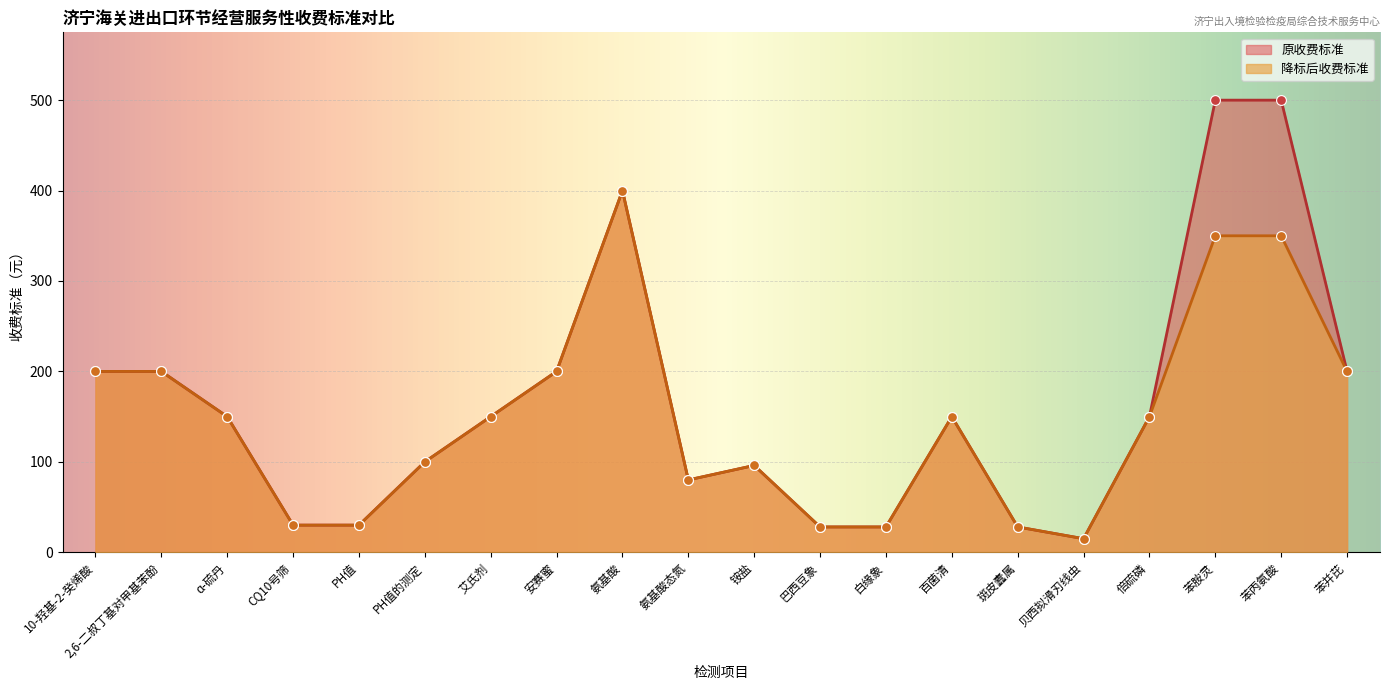

Which series has the largest total across all categories?

原收费标准